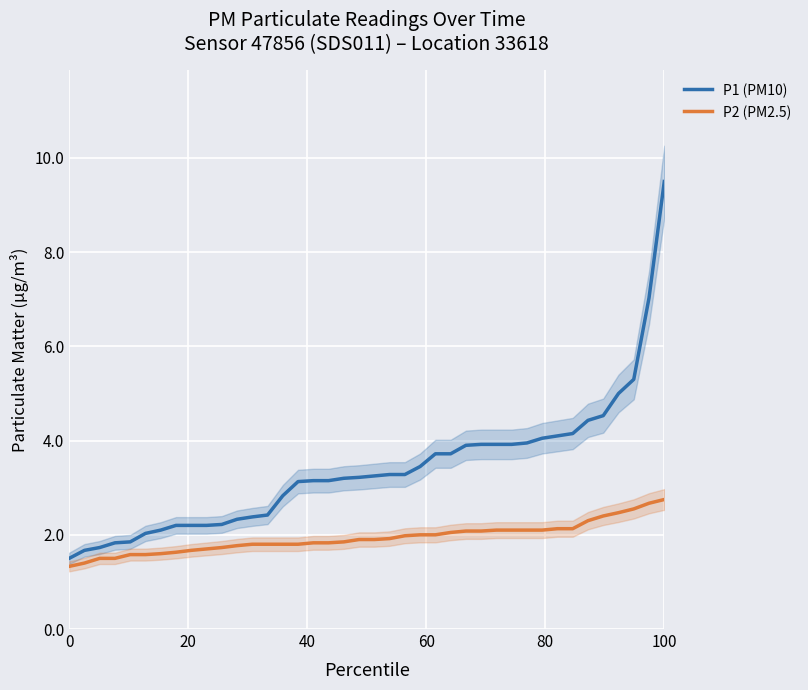

True or false: P2 (PM2.5) has a value of 1.9 at 0.

False